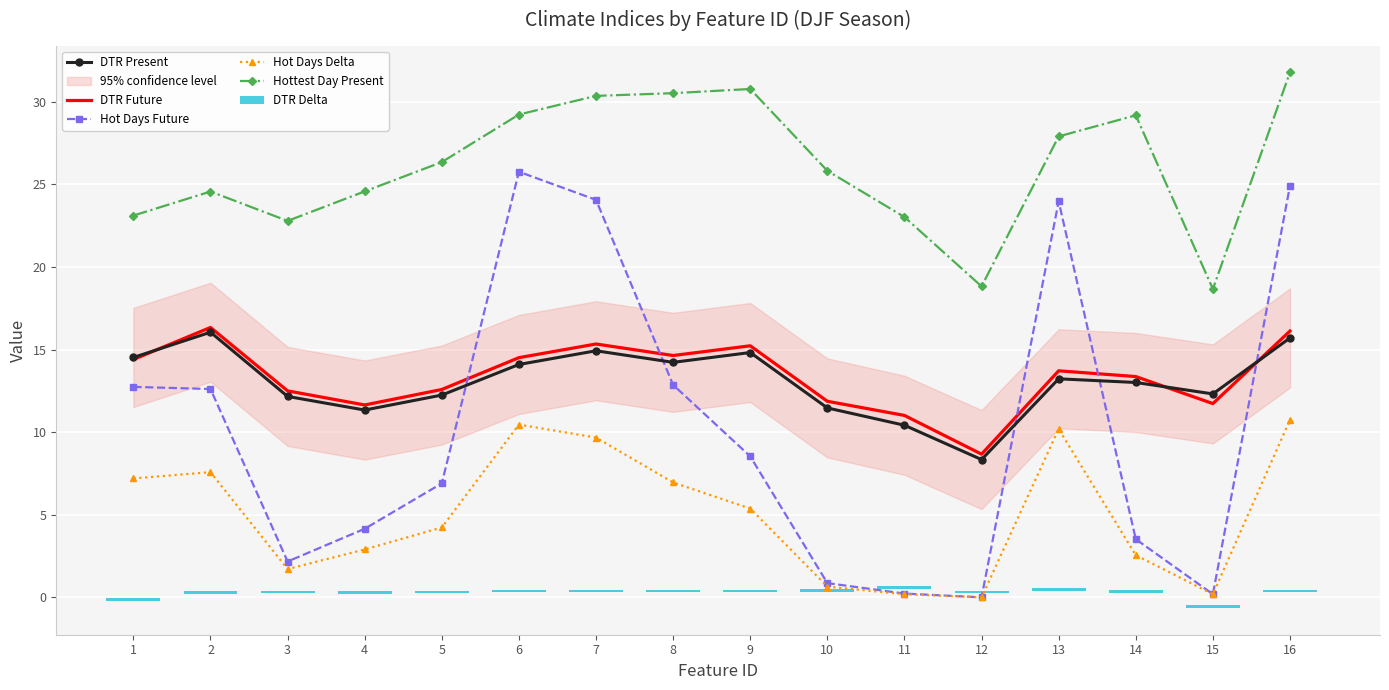

The value of DTR Future at 5 is 12.6. True or false?

True